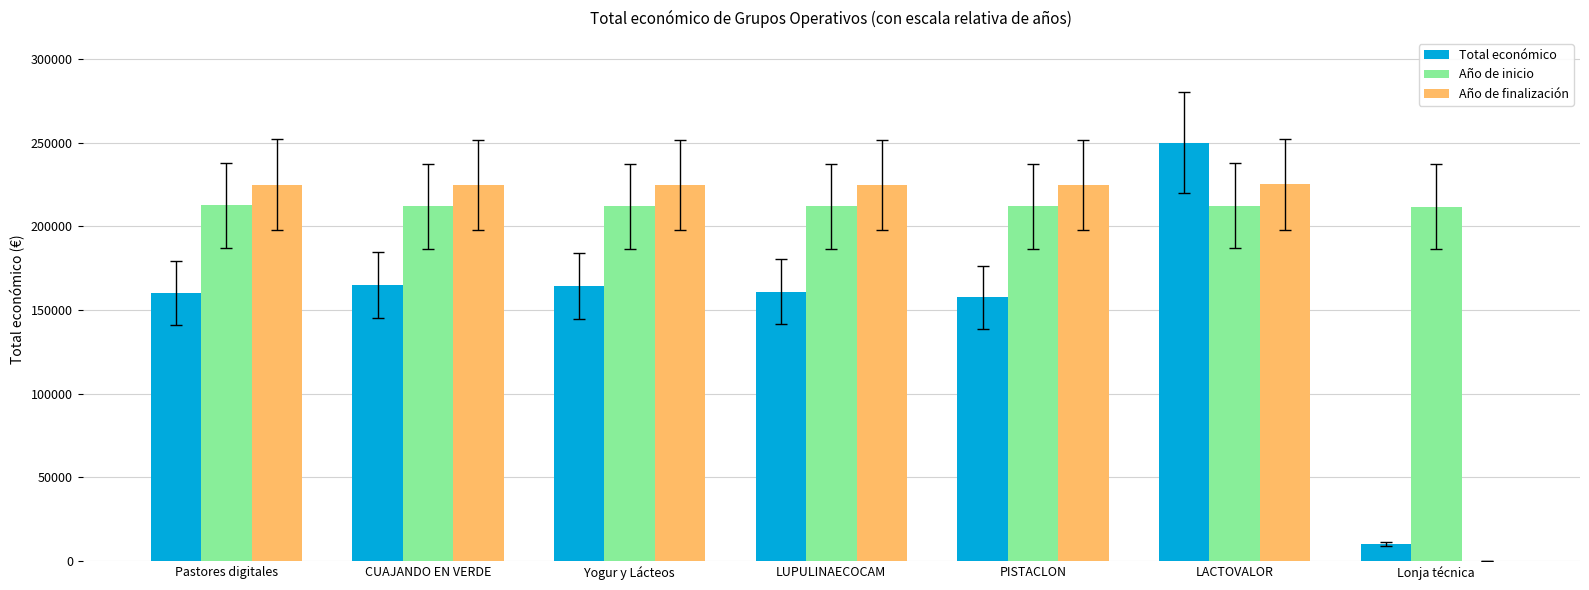

What is the sum of the Total económico values at LUPULINAECOCAM and Lonja técnica?

171530.0